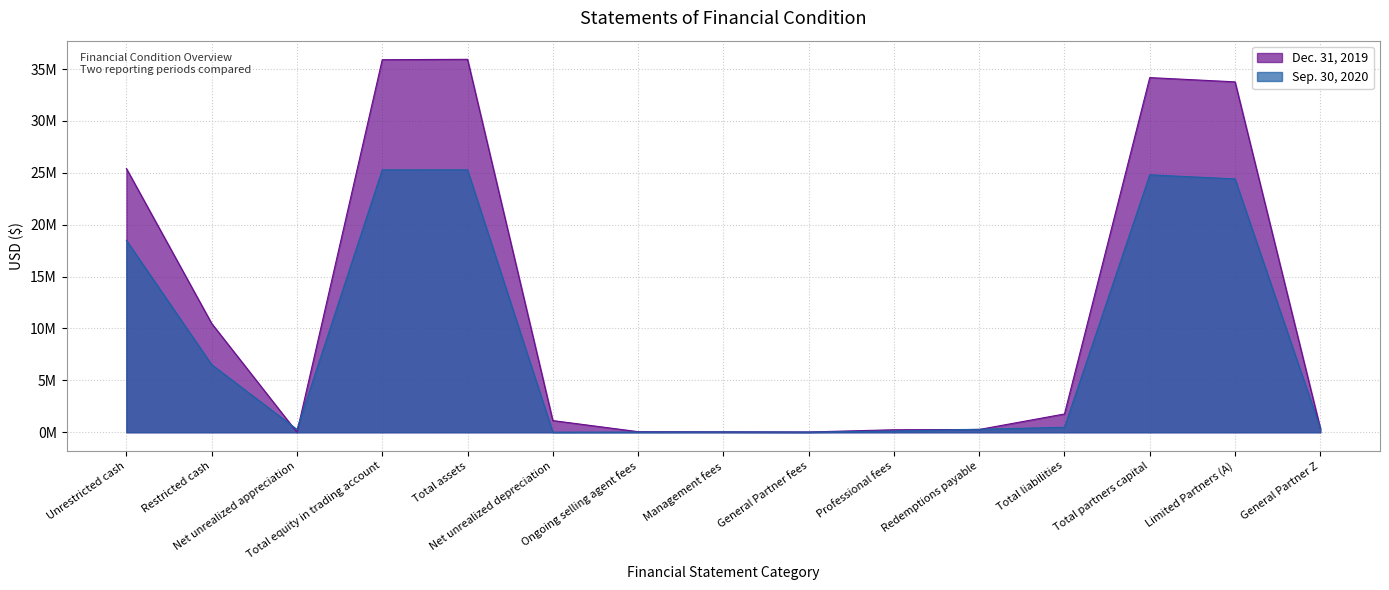

True or false: Sep. 30, 2020 has more than 0 interior local peaks.

True